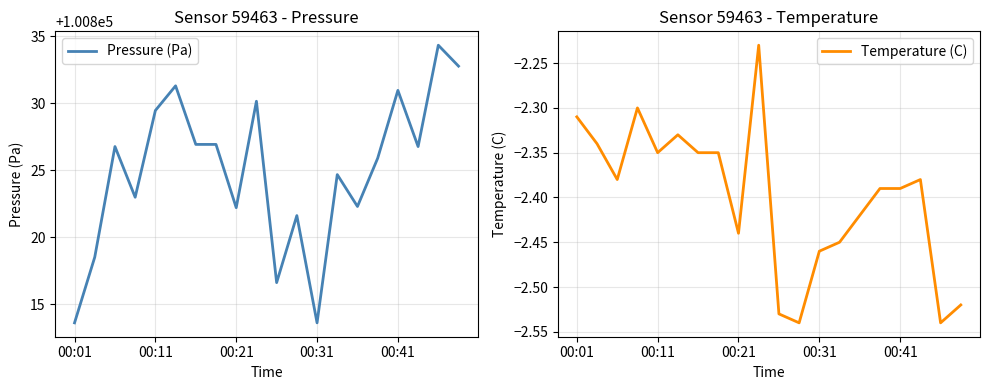

What is the value of the Temperature (C) point at the 8th from the left?

-2.4